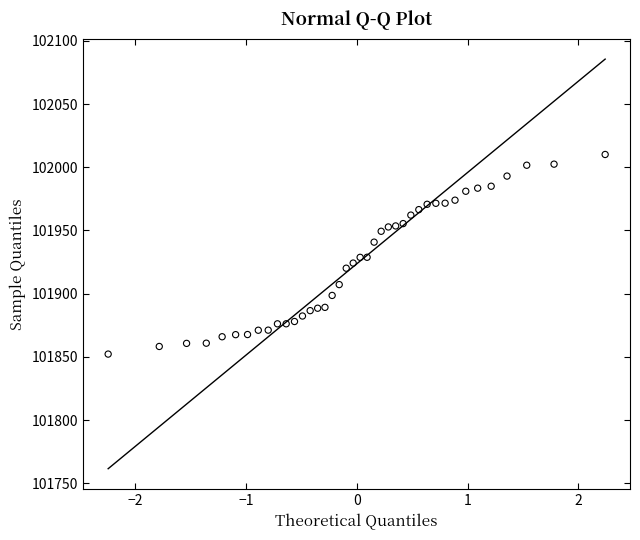

What is the range of X values (max minus min)?

4.5